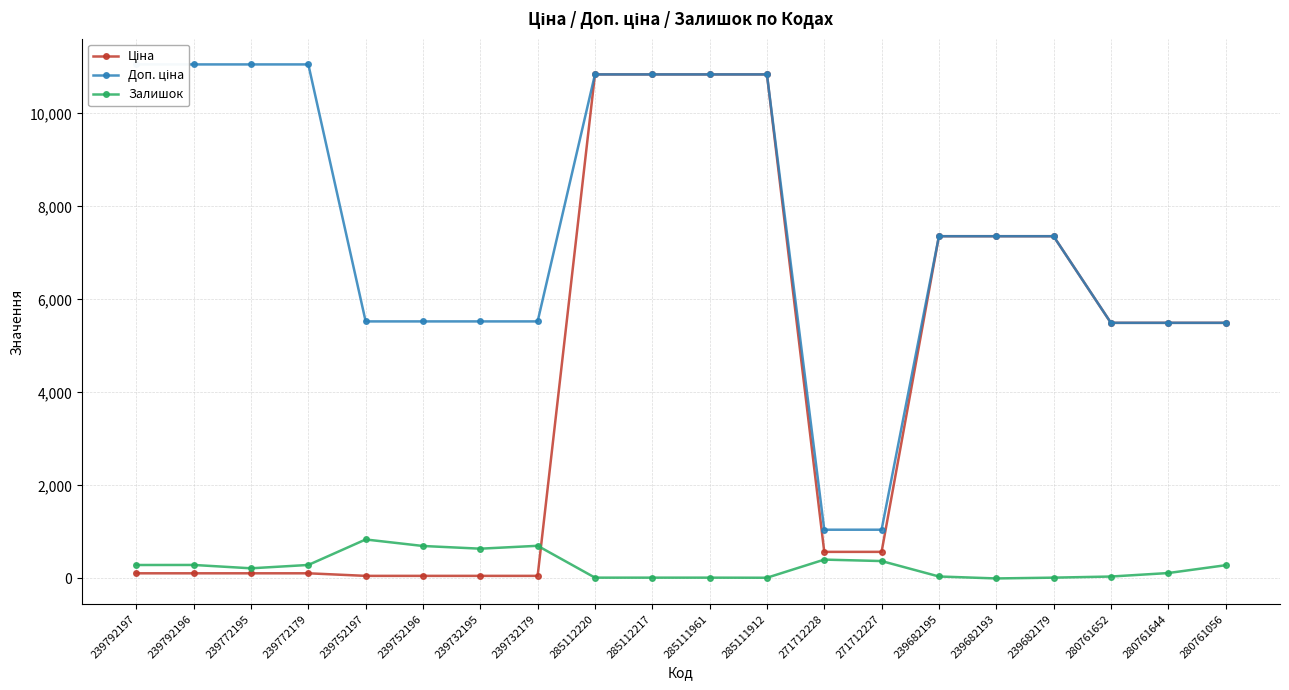

What is the difference between the maximum and minimum values in the Ціна series?

10784.8